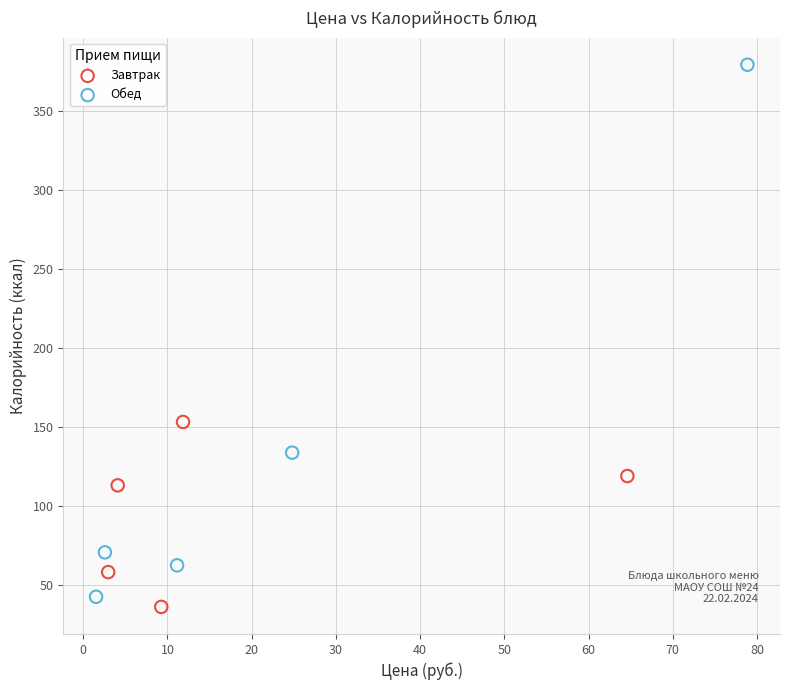

Which series has the largest Y range (max minus min)?

Обед